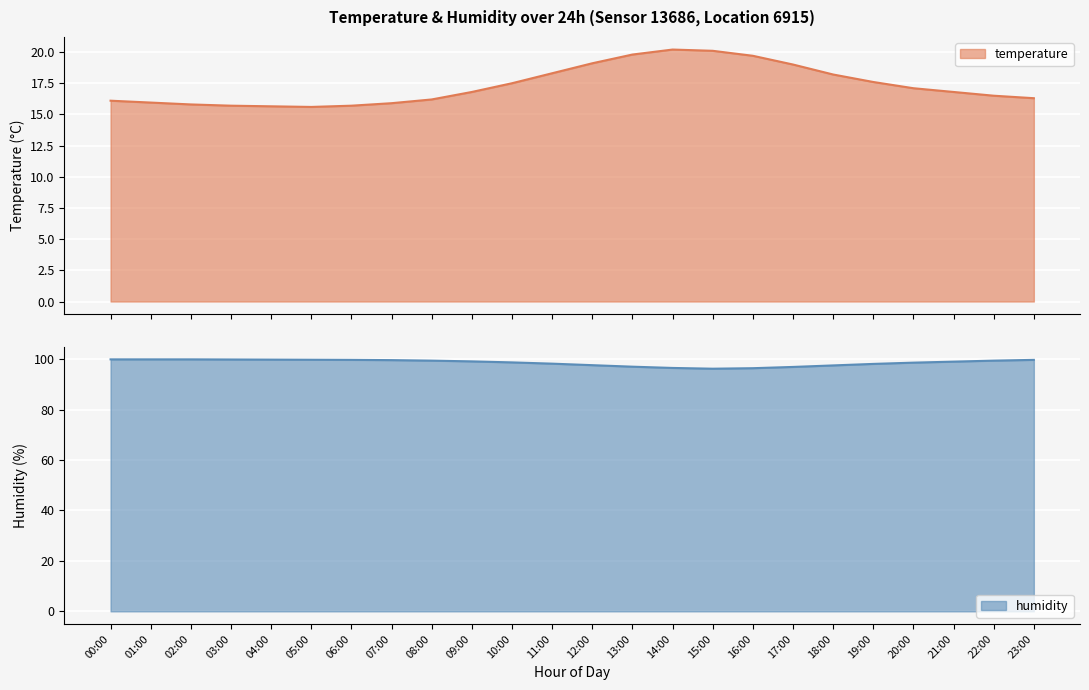

What is the label of the 5th point from the left?

04:00